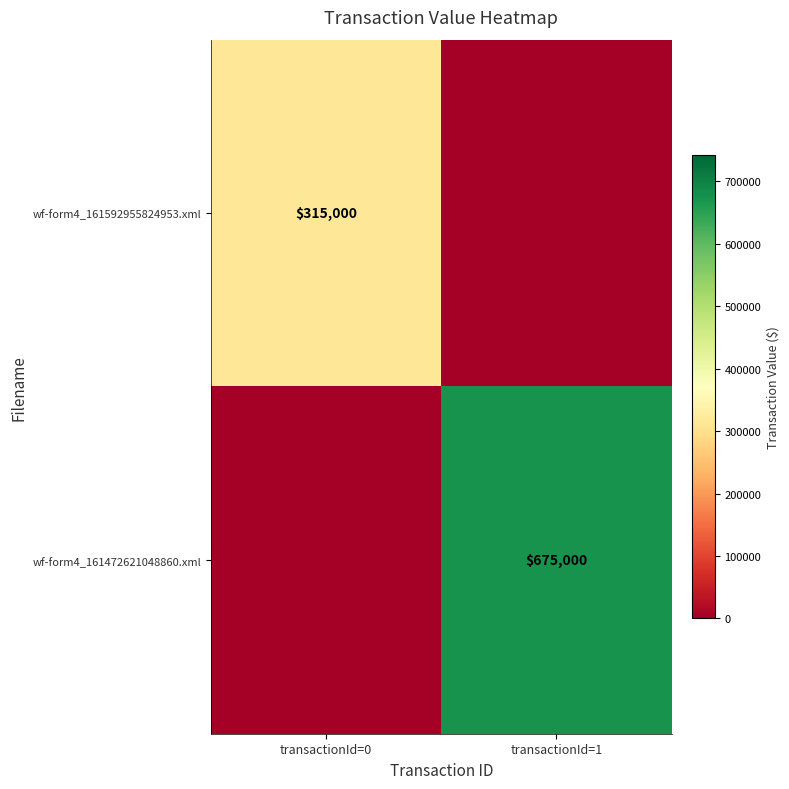

Is it true that wf-form4_161472621048860.xml equals 344498 at transactionId=1?

False